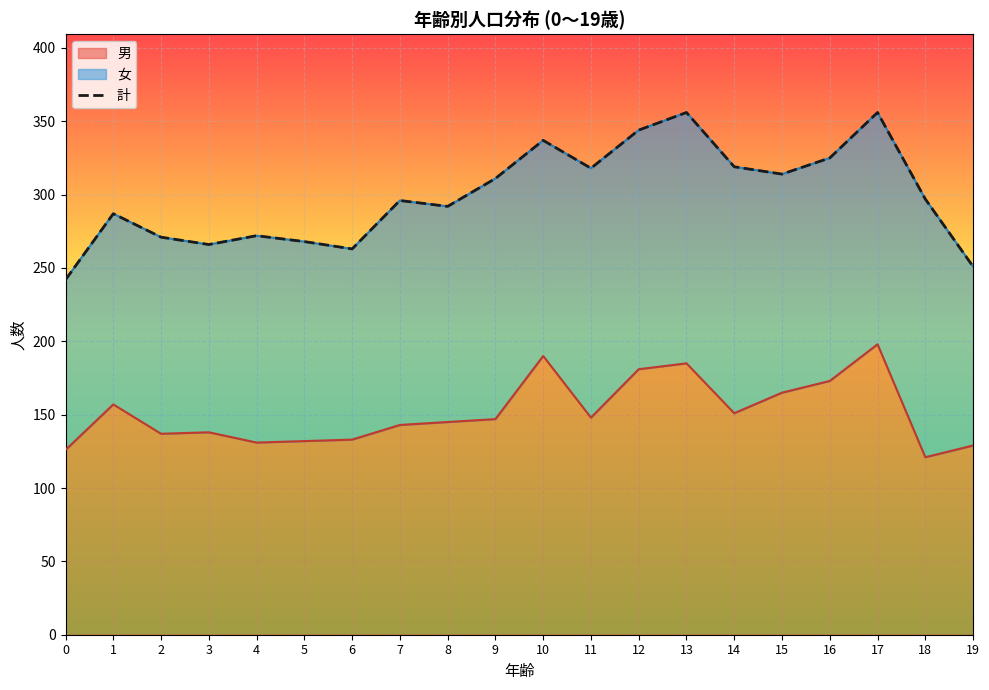

What is the sum of all values?

5985